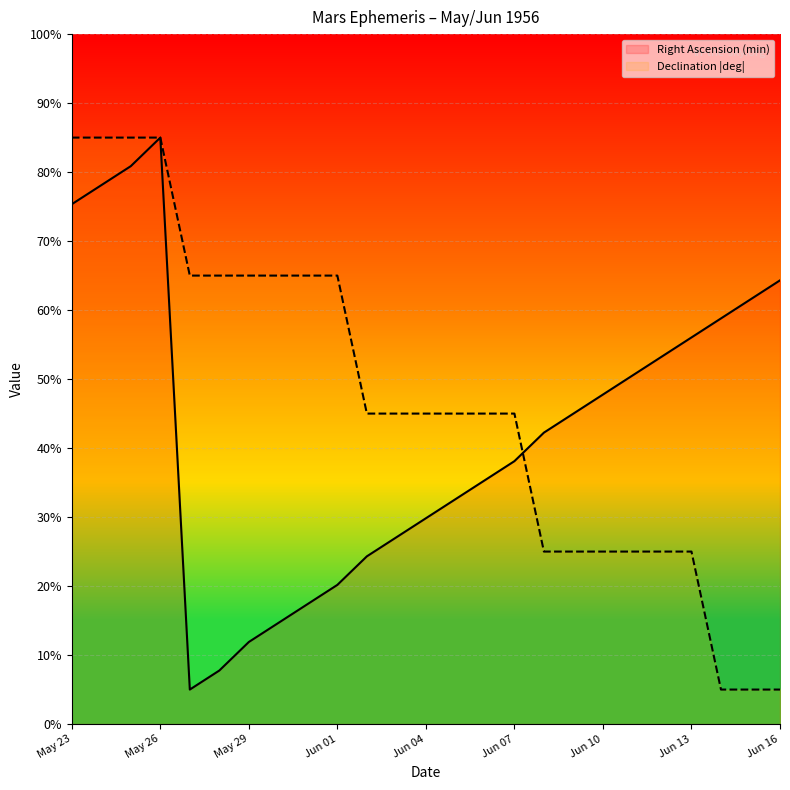

Is it true that Declination |deg| equals 39.2 at Jun 13?

False